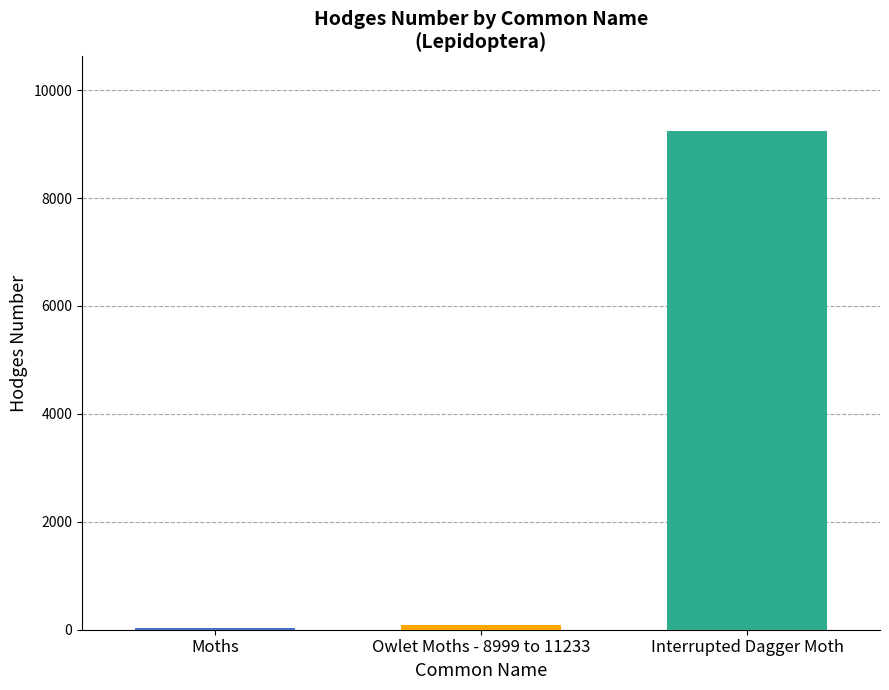

What is the maximum value shown in the chart?

9237.0